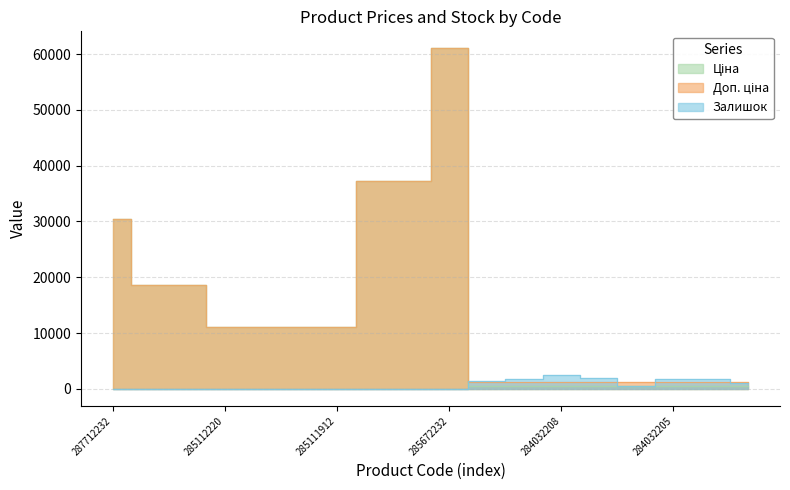

What position from the left is 285112220?

4